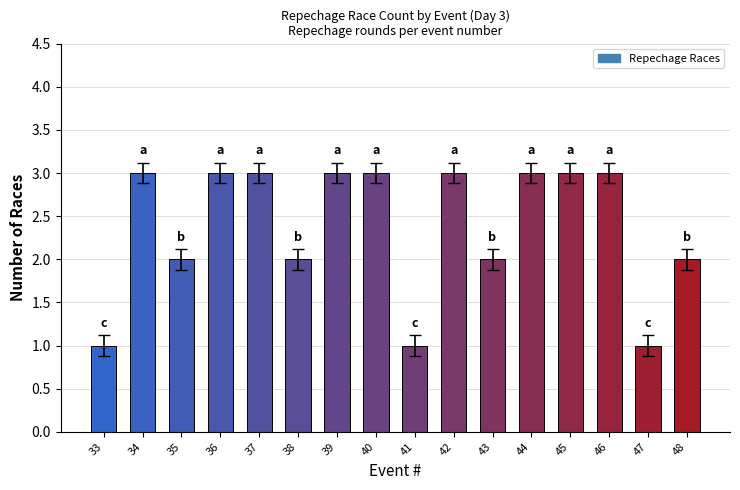

What is the value of the 16th bar from the left?

2